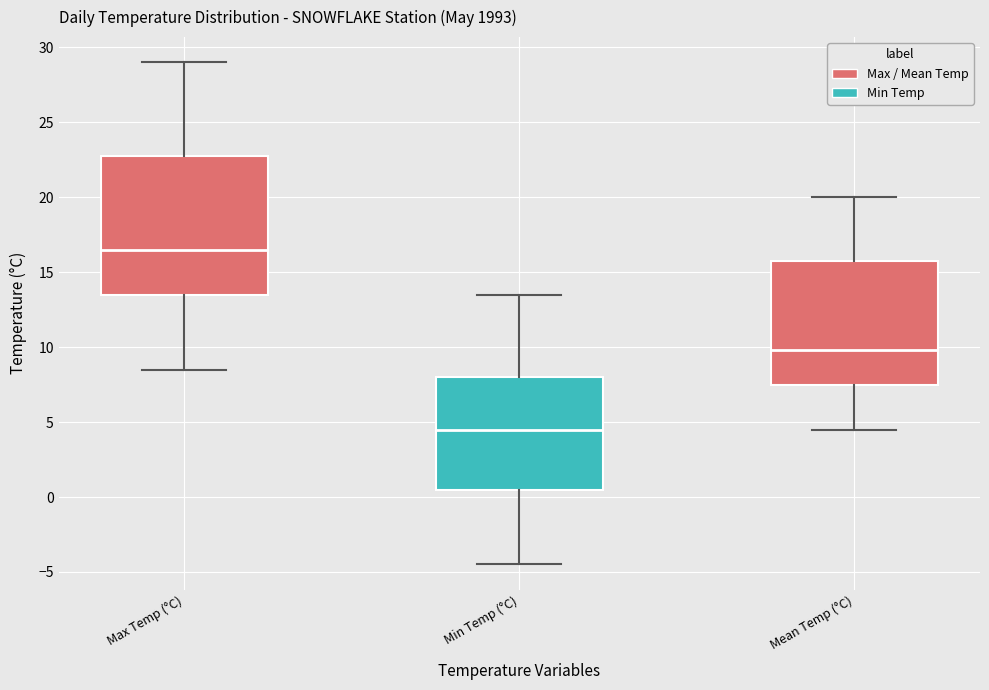

Where does the upper whisker of the box for Mean Temp (°C) end on the y-axis? The values are not printed on the chart, so give them approximately, as read against the axis.

20.0